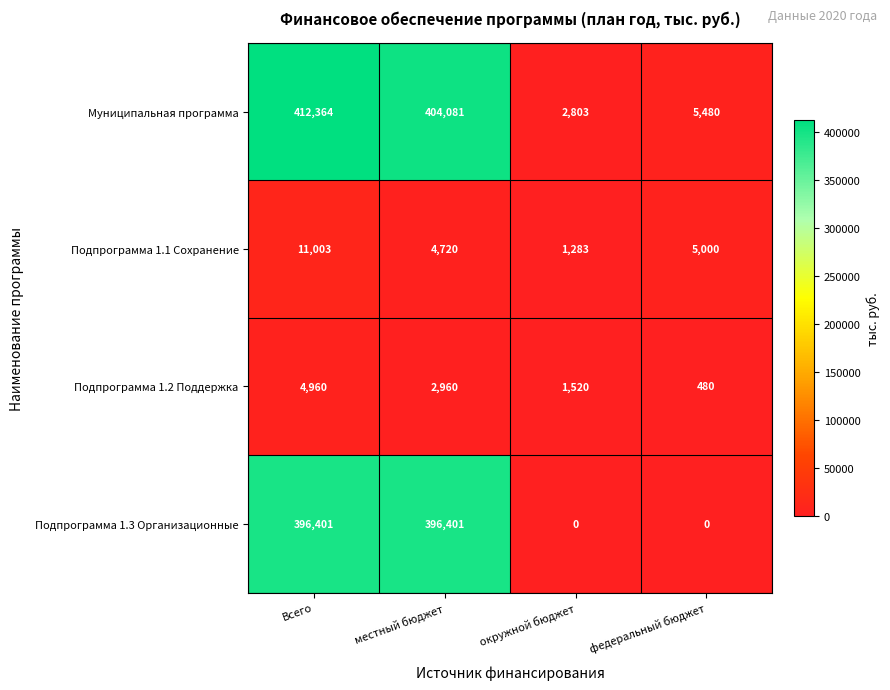

Rank the categories by Подпрограмма 1.2 Поддержка value from lowest to highest.

федеральный бюджет, окружной бюджет, местный бюджет, Всего